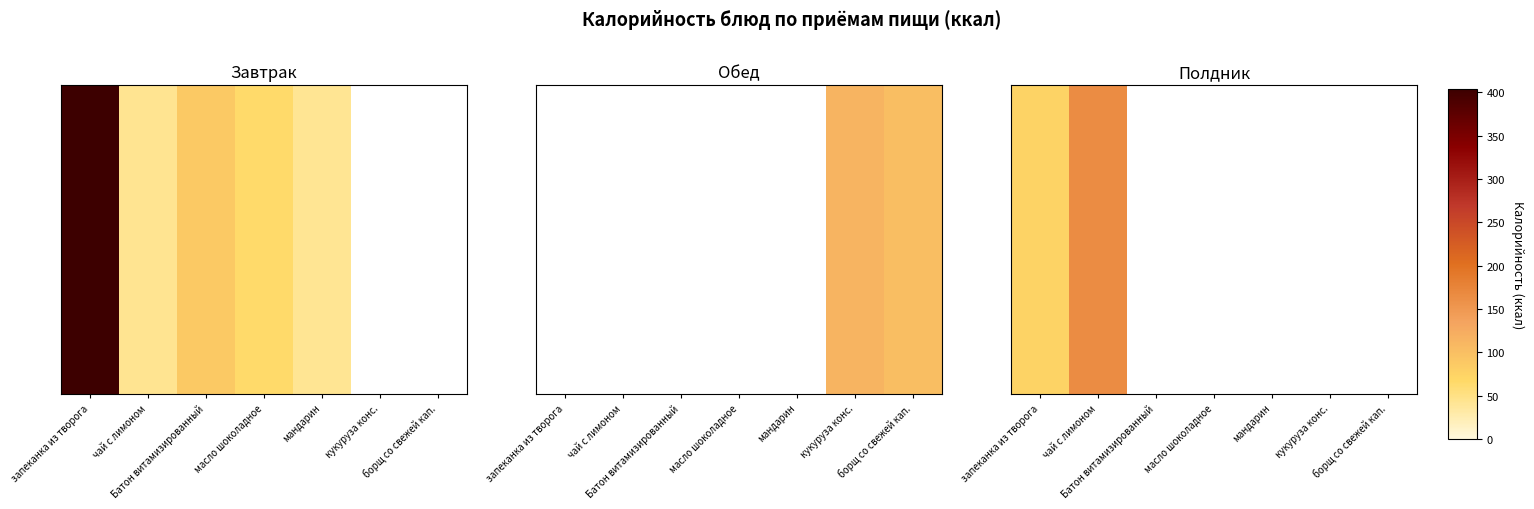

What is the sum of the values at чай с лимоном and кукуруза конс.?

165